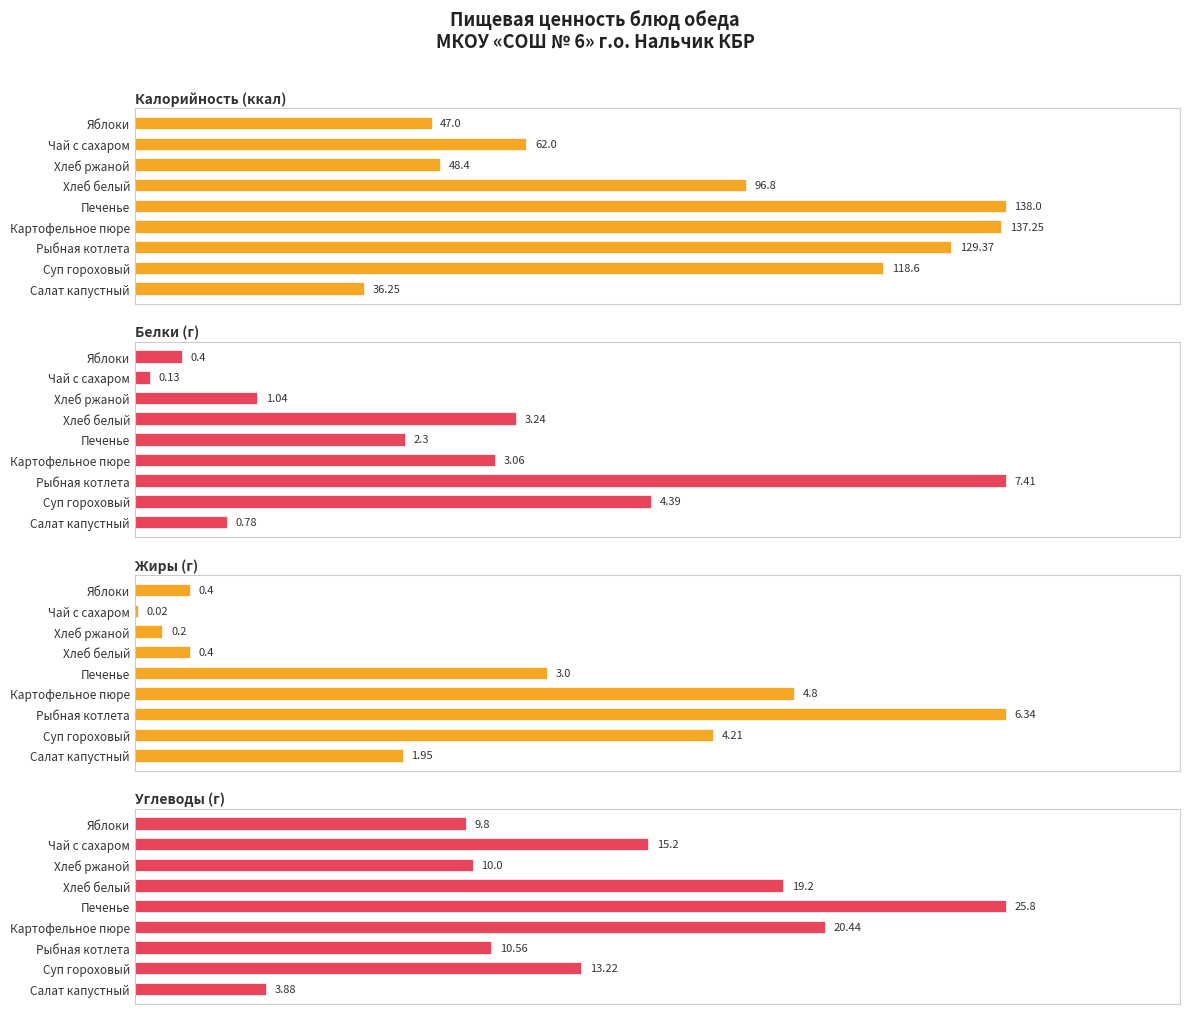

True or false: Углеводы (г) has a value of 45.2 at Печенье.

False